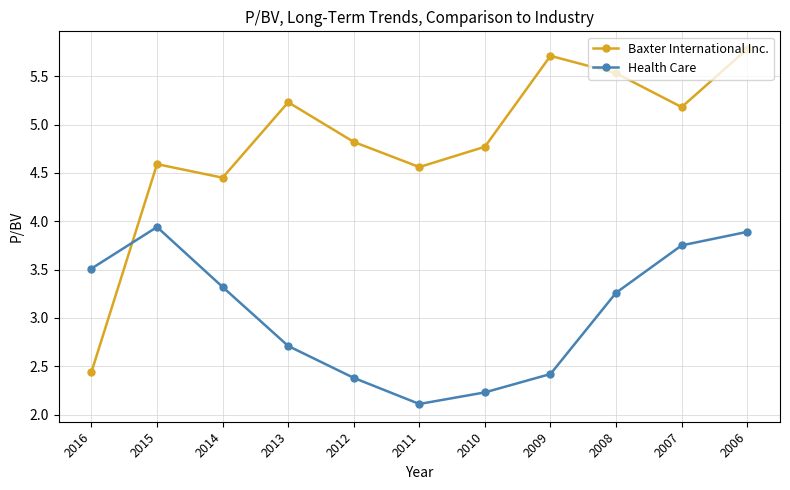

Which series has the widest spread of values?

Baxter International Inc.